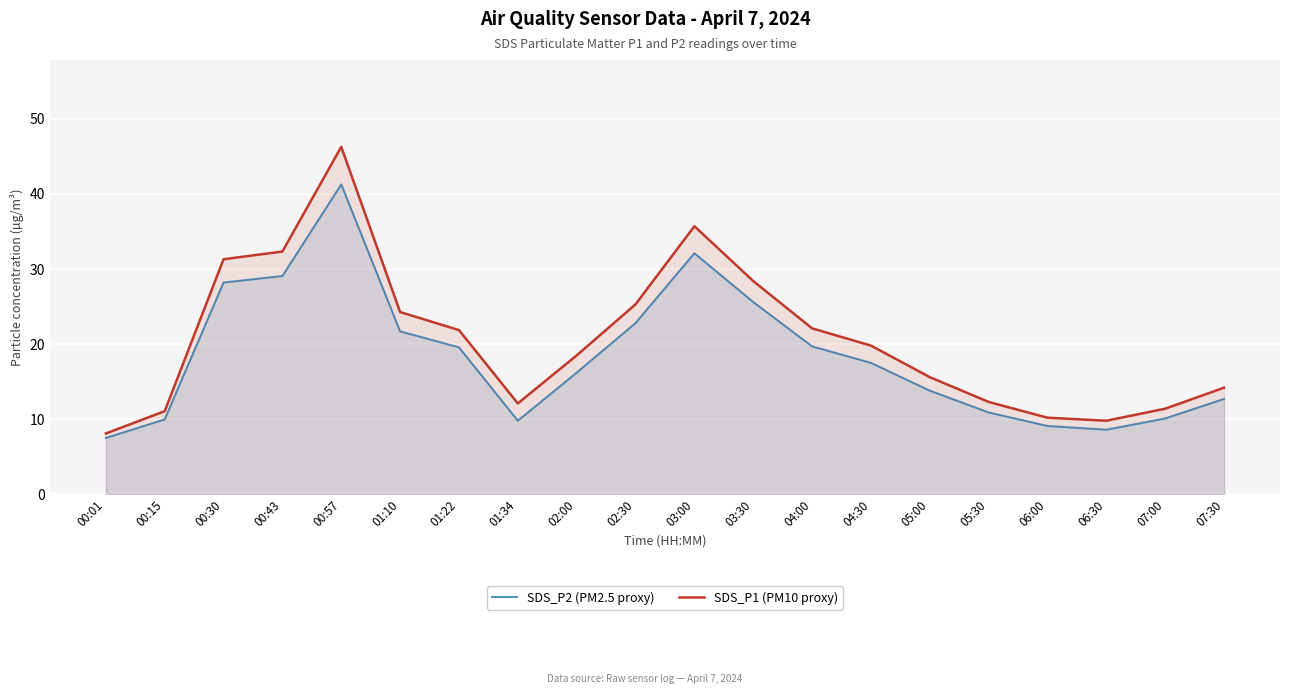

What is the sum of the SDS_P2 (PM2.5 proxy) values at 01:22 and 02:30?

42.4